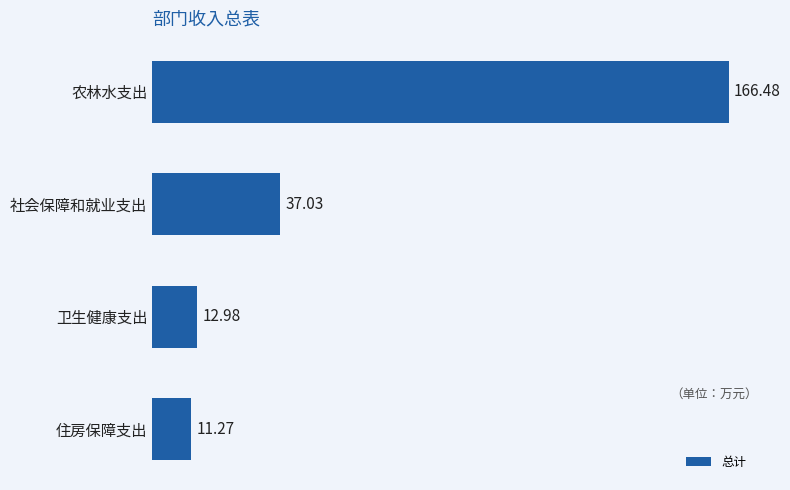

Rank the categories by value from highest to lowest.

农林水支出, 社会保障和就业支出, 卫生健康支出, 住房保障支出